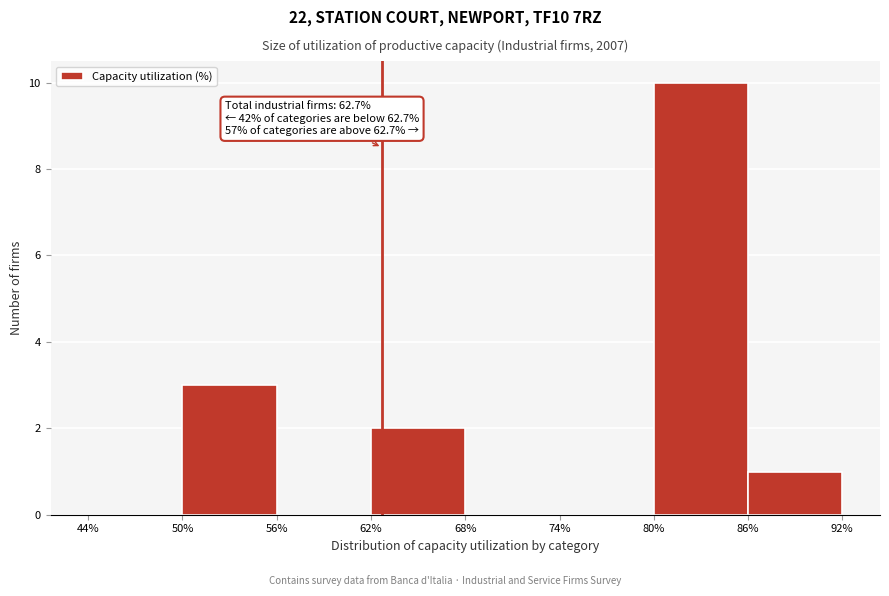

Over which range of the x-axis is the bar tallest?

80% to 86%